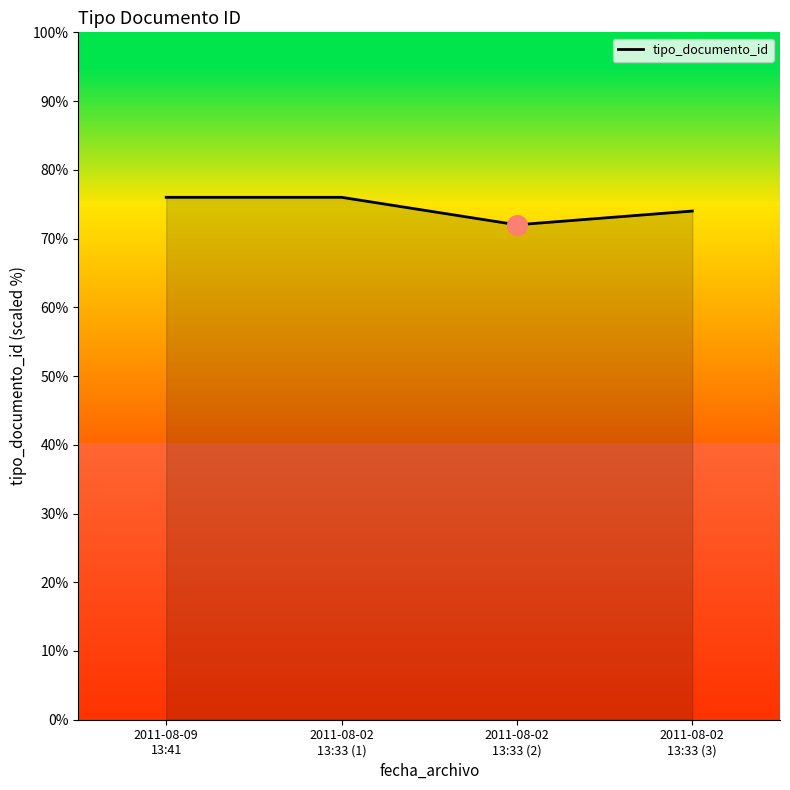

What is the ratio of the value at 2011-08-02
13:33 (2) to the value at 2011-08-02
13:33 (3)?

1.0